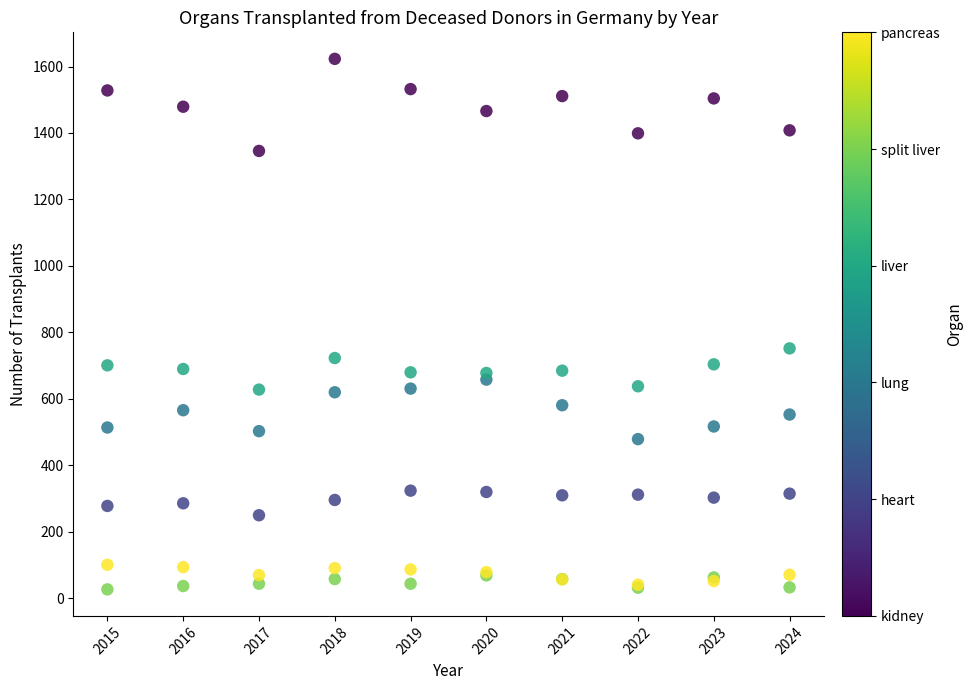

Across all series, what Y value is closest to 825?

752